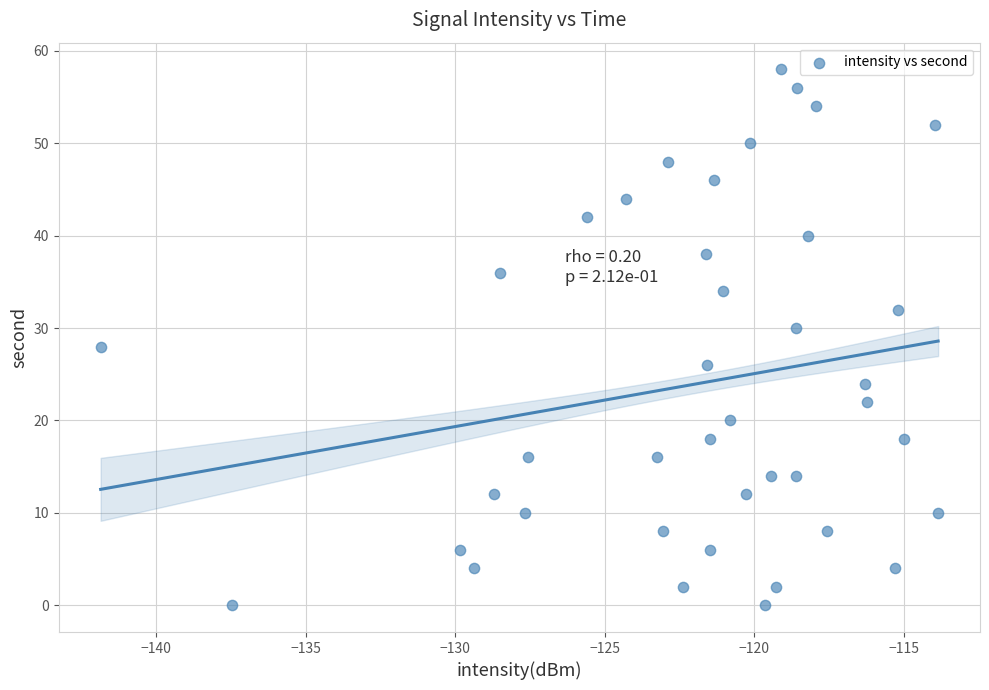

What is the range of Y values (max minus min)?

58